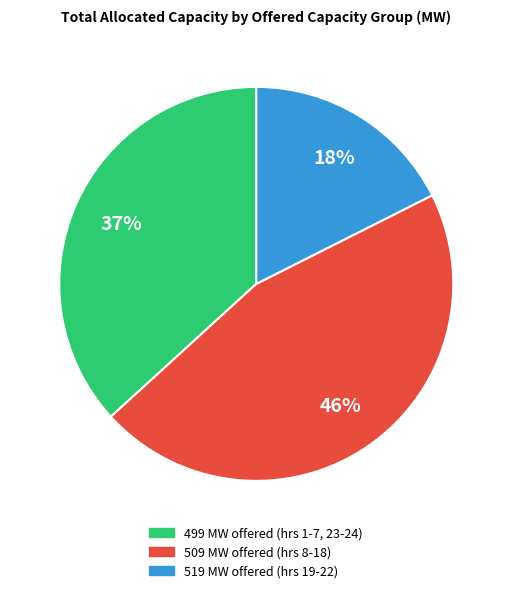

Is there a majority slice in this chart?

No